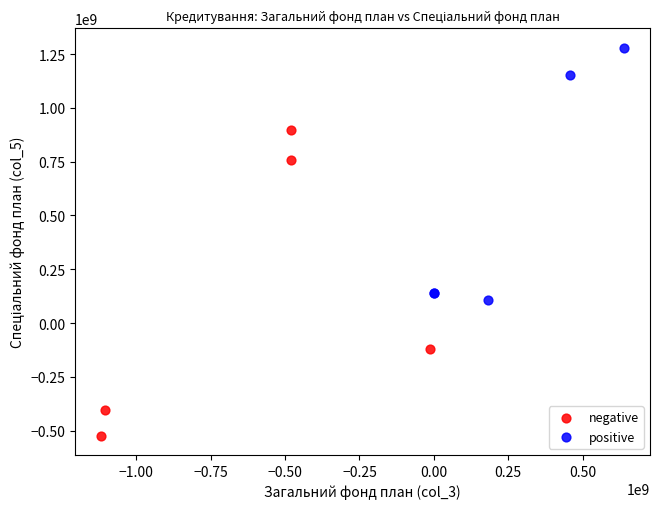

Which series reaches the minimum Y coordinate?

negative